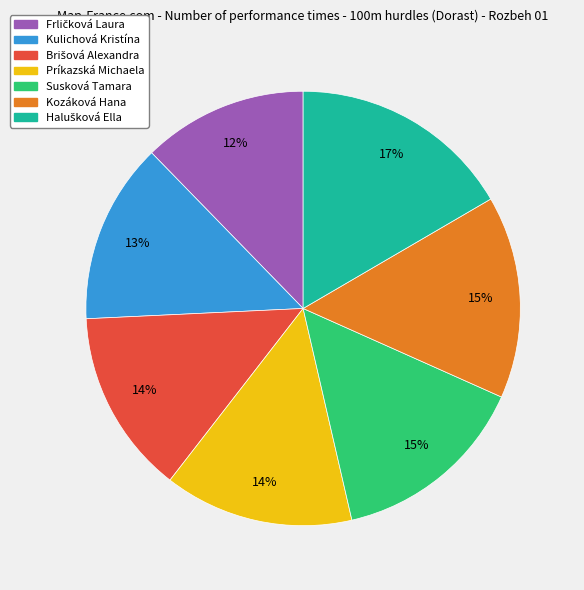

To the nearest percent, what percentage of the pie is Kozáková Hana?

15%